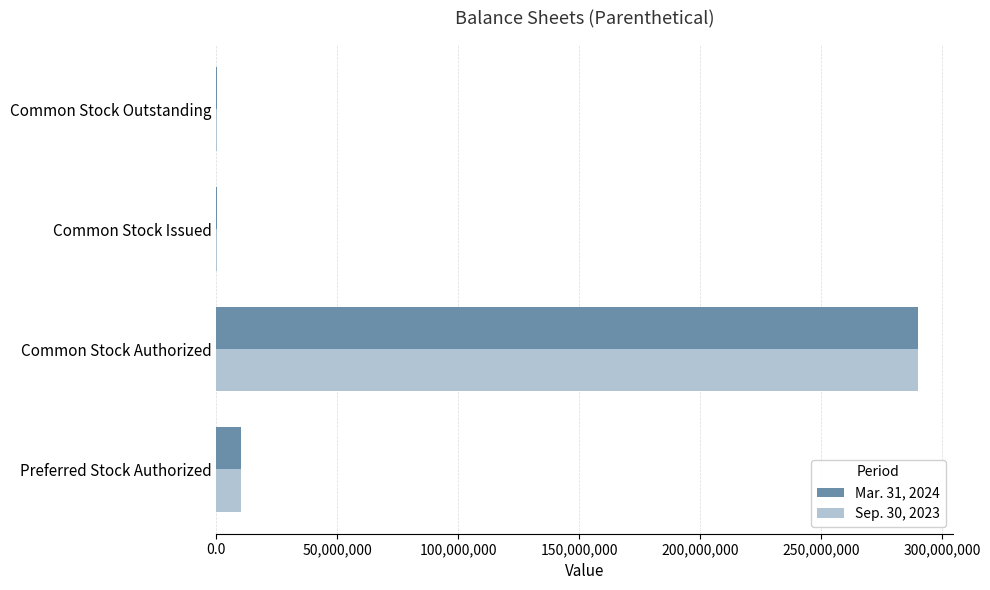

Which category has the highest value in the Mar. 31, 2024 series?

Common Stock Authorized